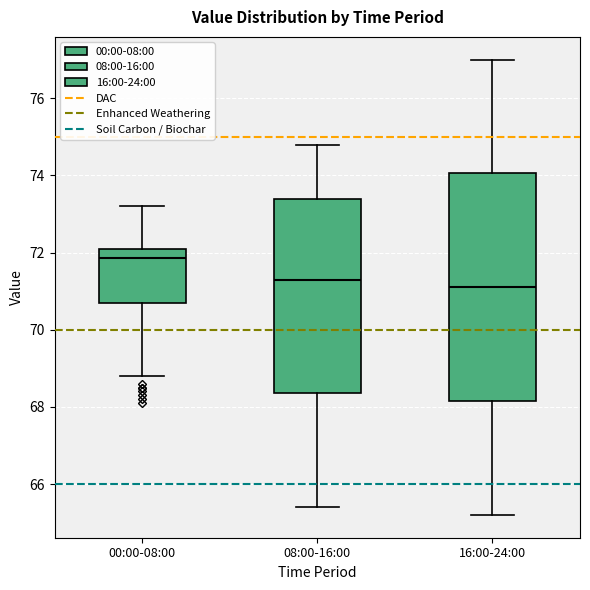

Where does the lower whisker of the box for 16:00-24:00 end on the y-axis? The values are not printed on the chart, so give them approximately, as read against the axis.

65.2